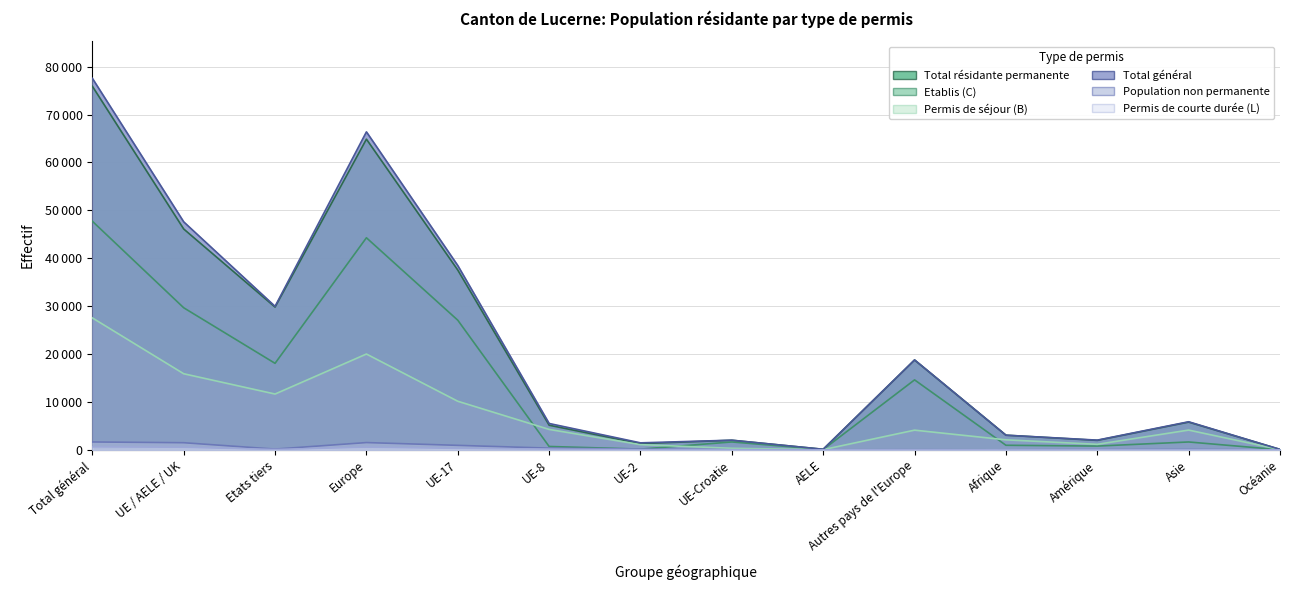

True or false: Total général has a value of 2017 at UE-2.

False